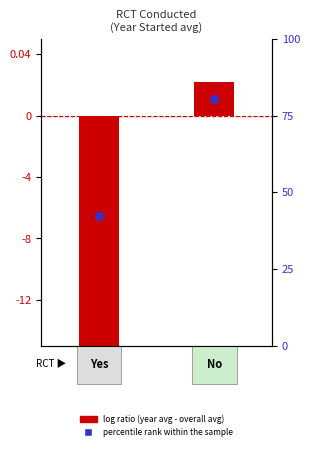

Which series has the largest total across all categories?

percentile rank within the sample